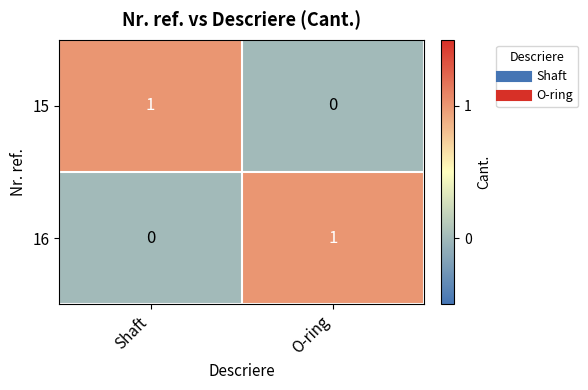

Rank the series at Shaft from lowest to highest value.

16, 15